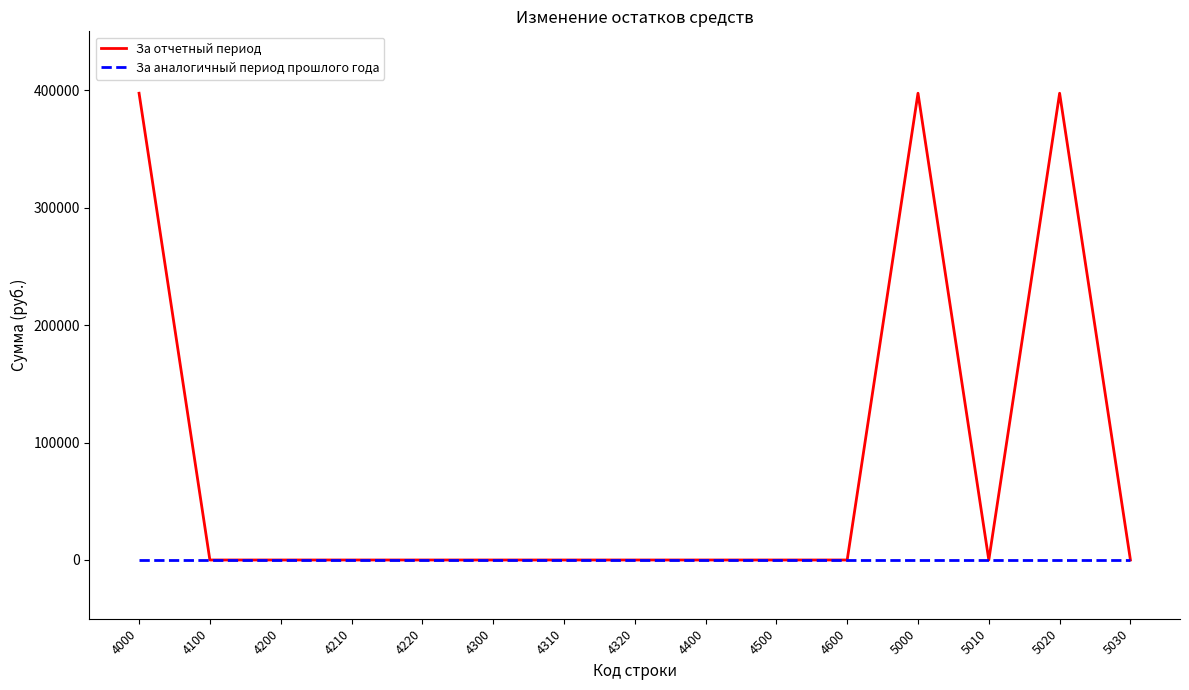

True or false: За отчетный период has a value of 0.0 at 5030.

True